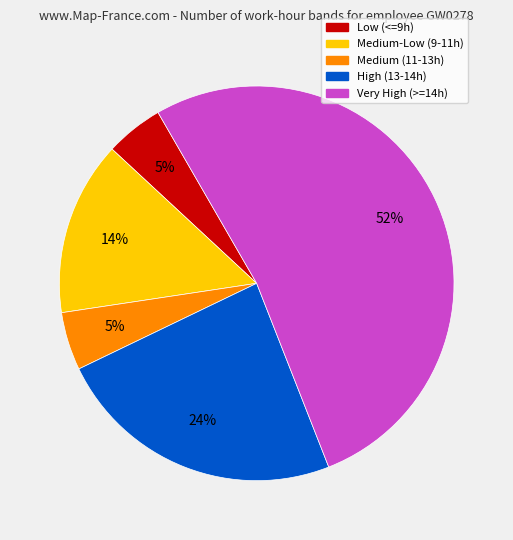

Is there a majority slice in this chart?

Yes